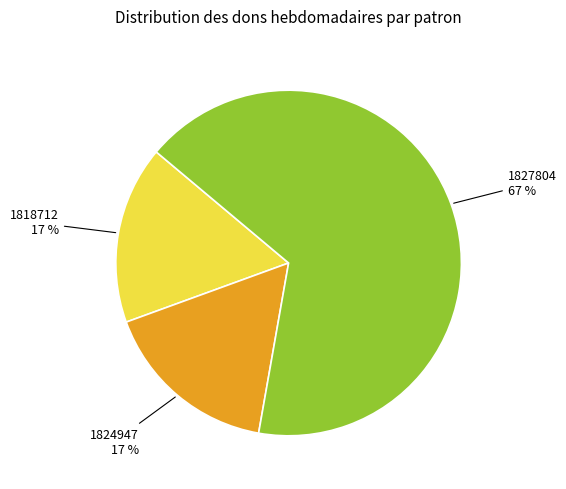

How many segments does this pie chart have?

3